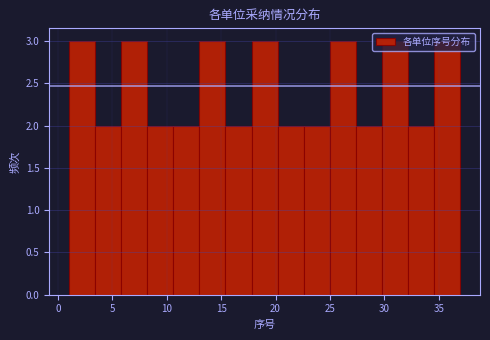

What is the height of the bar covering 13.0 to 15.4 on the x-axis? Neither the bar edges nor the heights are printed on the chart, so give them approximately, as read against the axes.

3